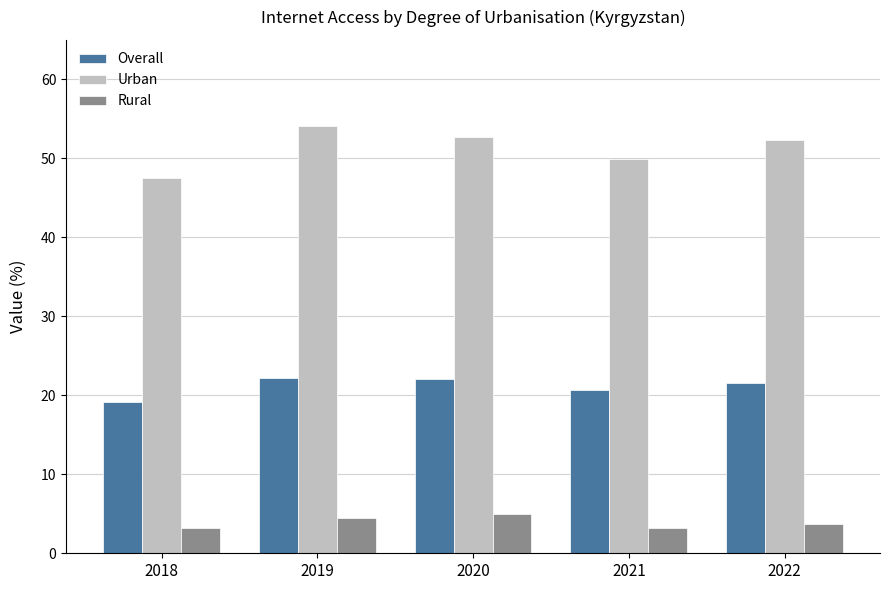

How many bars are there in total?

15